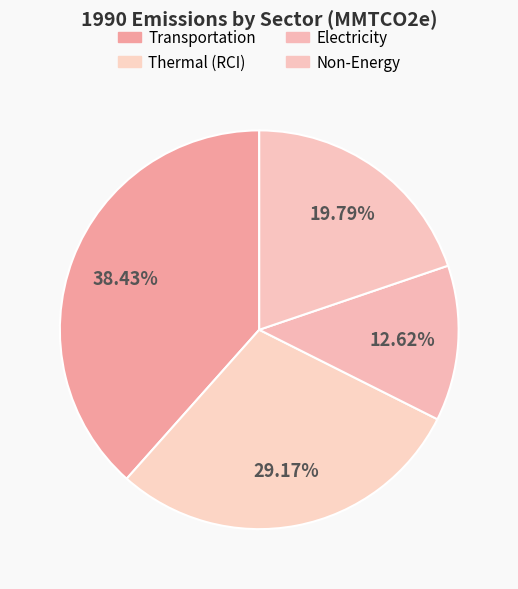

To the nearest percent, what is the difference between the Electricity and Transportation slice percentages?

26%